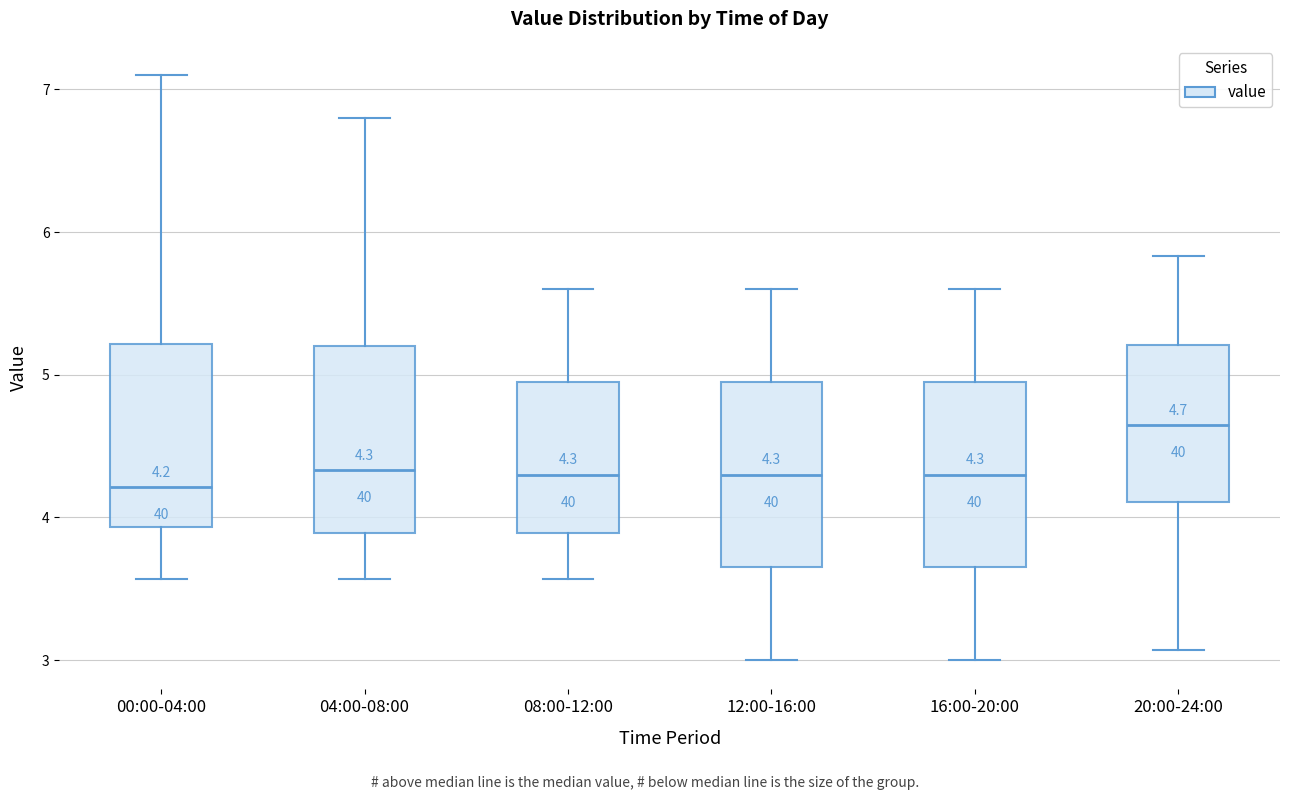

Which box has the highest median line?

20:00-24:00